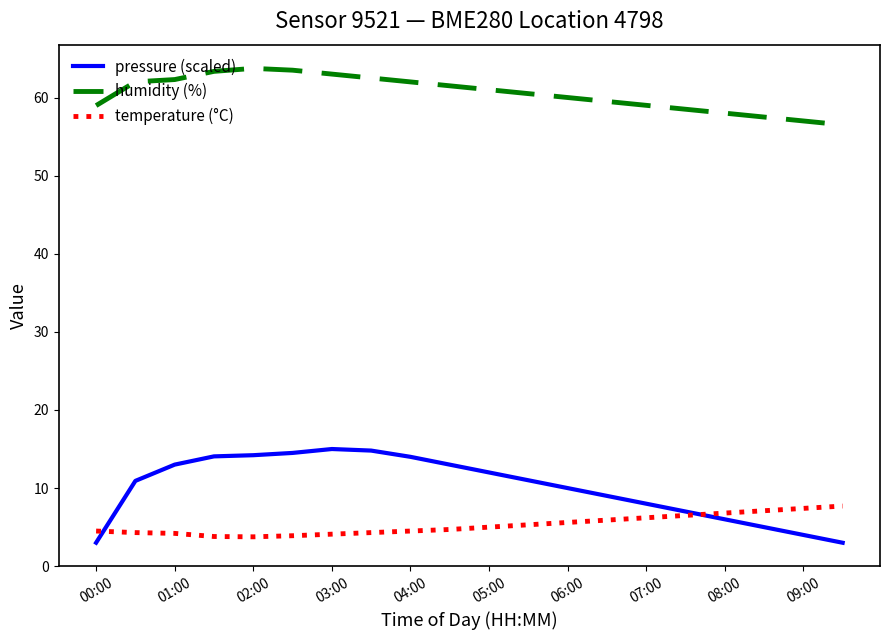

Which series has the largest range (max minus min)?

pressure (scaled)